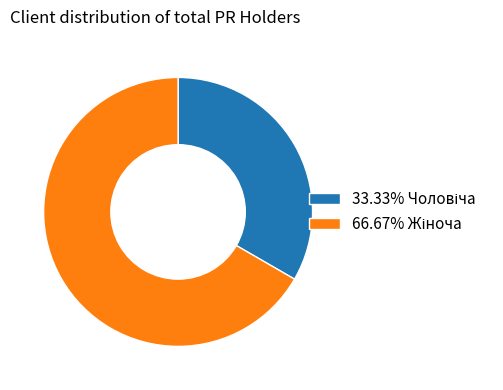

Is there a majority slice in this chart?

Yes